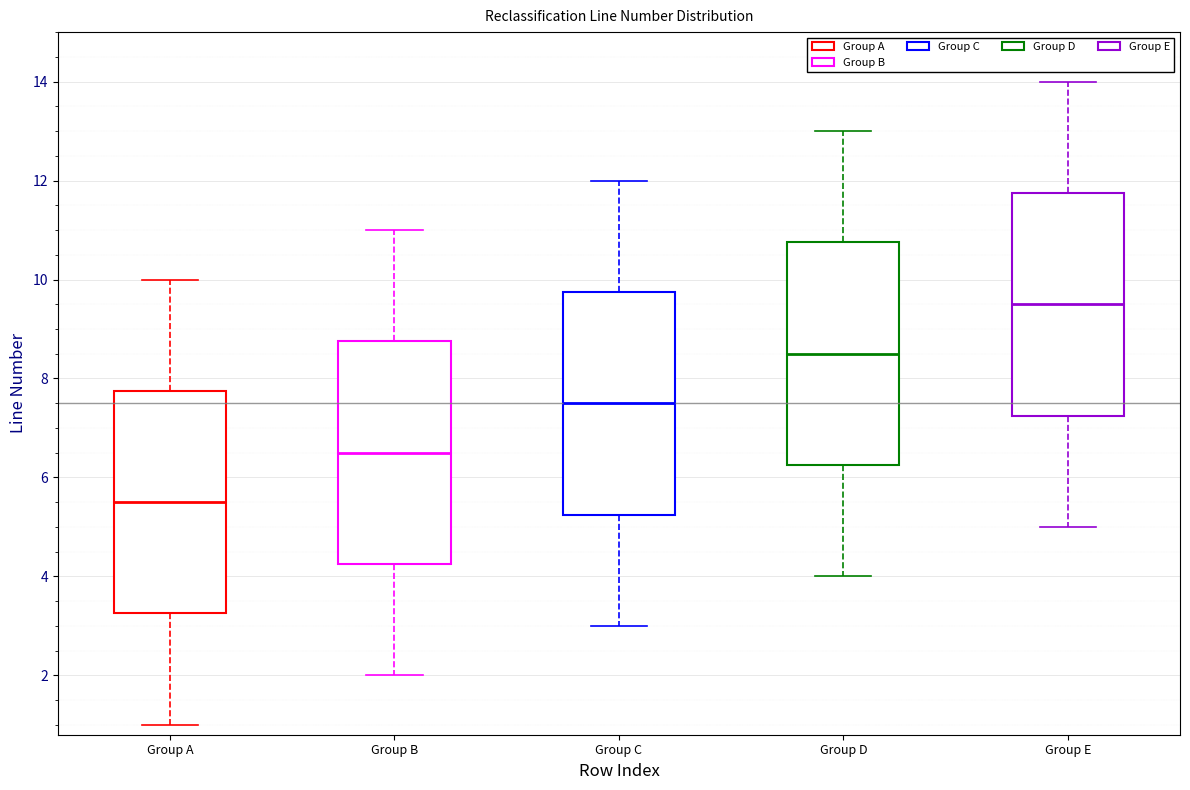

Reading left to right, read every box against the y-axis: the position of its median line, the range the box covers, and the ends of its whiskers. The values are not printed on the chart, so give them approximately, as read against the axis.

Group A: median 5.6, box 3.2 to 7.8, whiskers 1.0 to 10.0
Group B: median 6.6, box 4.2 to 8.8, whiskers 2.0 to 11.0
Group C: median 7.6, box 5.2 to 9.8, whiskers 3.0 to 12.0
Group D: median 8.6, box 6.2 to 10.8, whiskers 4.0 to 13.0
Group E: median 9.6, box 7.2 to 11.8, whiskers 5.0 to 14.0